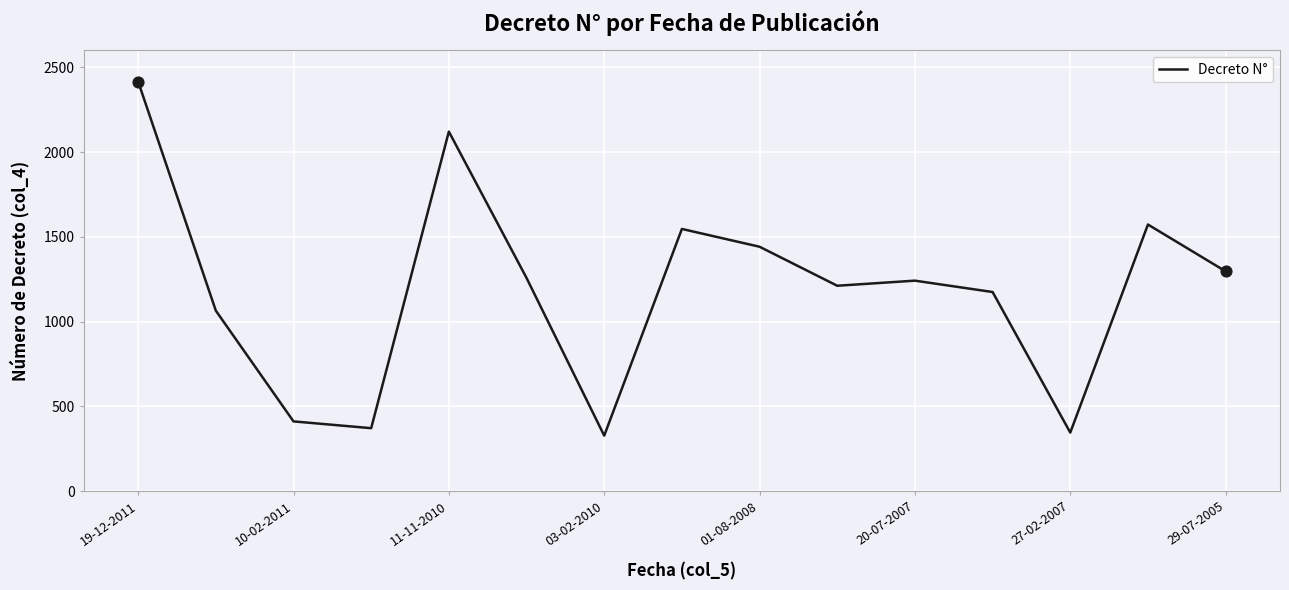

What is the difference between the maximum and minimum values?

2088